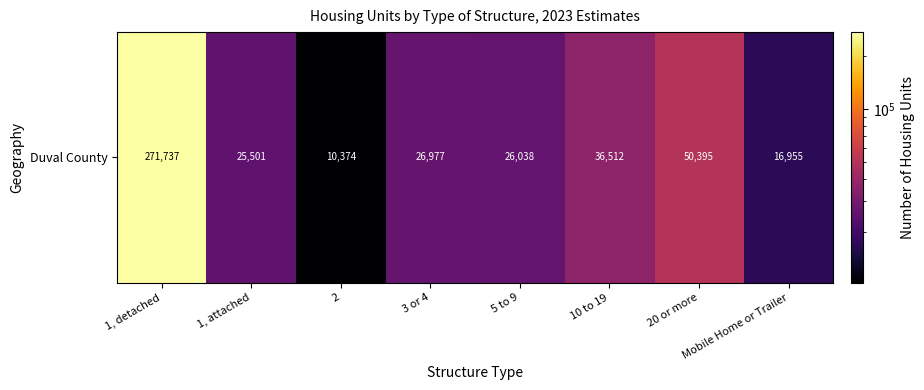

How many series are shown in this chart?

1